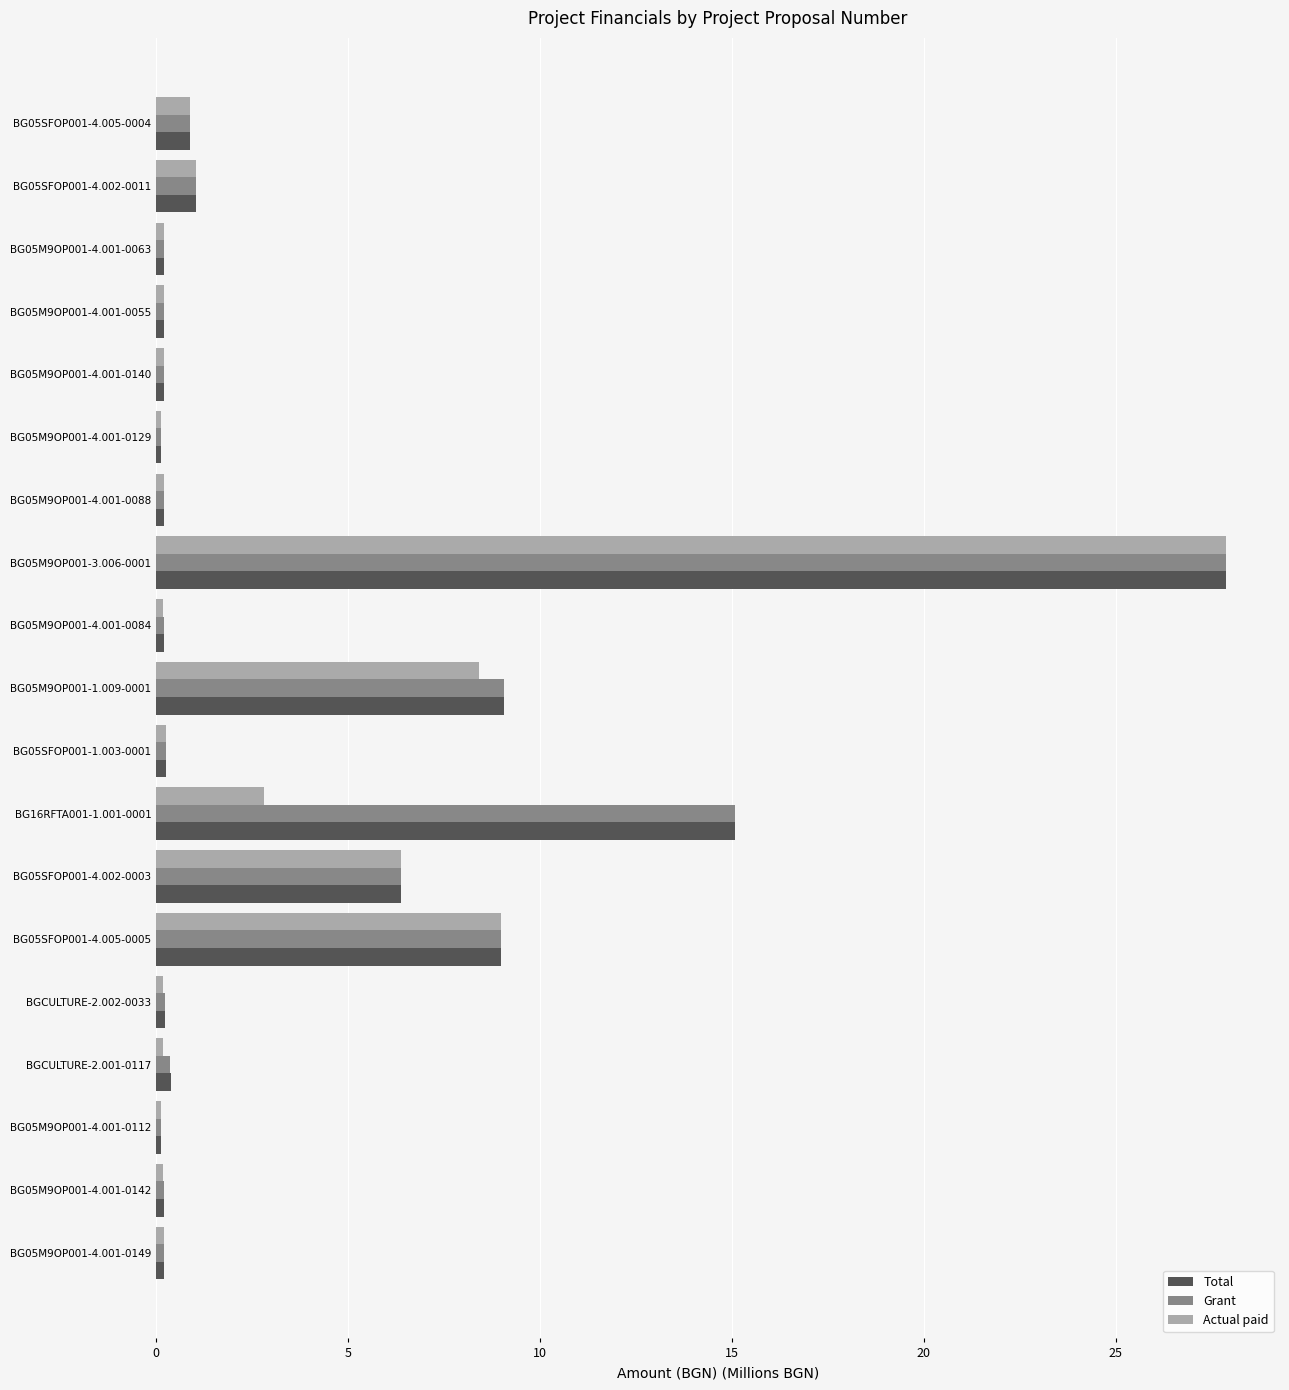

Which series has the widest spread of values?

Actual paid